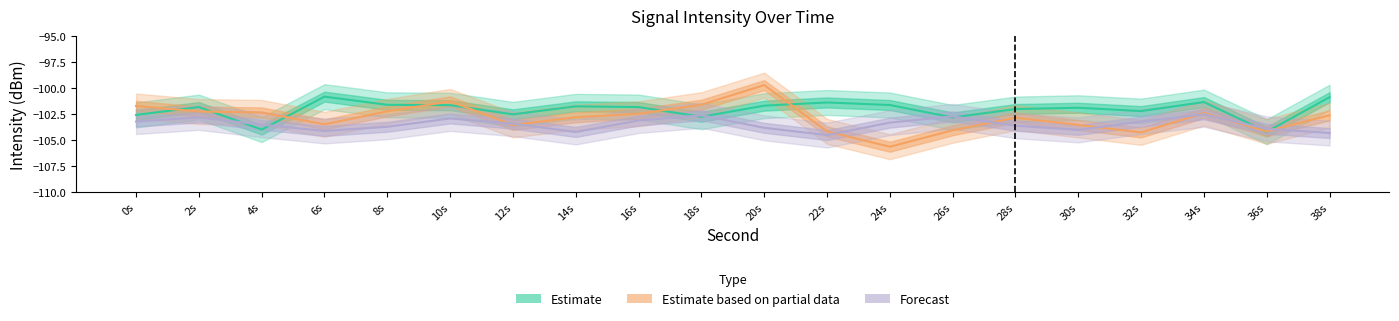

Reading left to right, extract all data points from this chart.

Estimate: -102.6	-101.8	-104.0	-100.8	-101.6	-101.6	-102.5	-101.7	-101.8	-102.7	-101.7	-101.4	-101.6	-102.8	-102.0	-101.9	-102.2	-101.3	-104.2	-100.9
Estimate based on partial data: -101.7	-102.2	-102.3	-103.5	-102.2	-101.3	-103.5	-102.8	-102.4	-101.6	-99.7	-104.1	-105.6	-104.0	-102.8	-103.5	-104.2	-102.4	-104.1	-102.6
Forecast: -103.2	-102.8	-103.5	-104.1	-103.7	-102.9	-103.4	-104.2	-103.1	-102.6	-103.8	-104.5	-103.3	-102.7	-103.6	-104.0	-103.2	-102.5	-103.9	-104.3